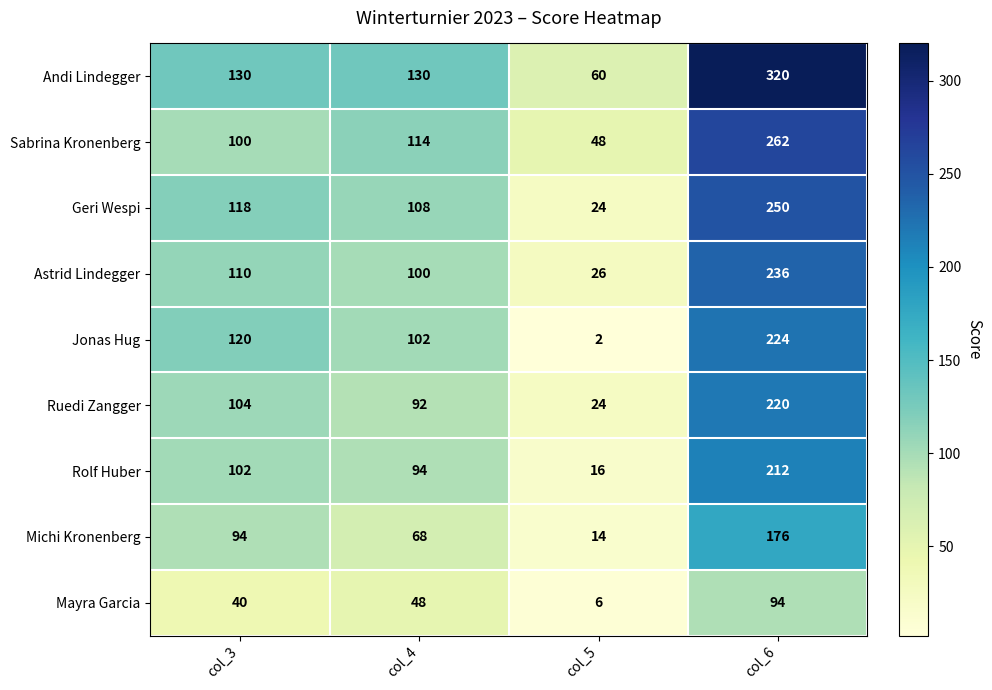

Rank the series by their maximum value, from highest to lowest.

Andi Lindegger, Sabrina Kronenberg, Geri Wespi, Astrid Lindegger, Jonas Hug, Ruedi Zangger, Rolf Huber, Michi Kronenberg, Mayra Garcia